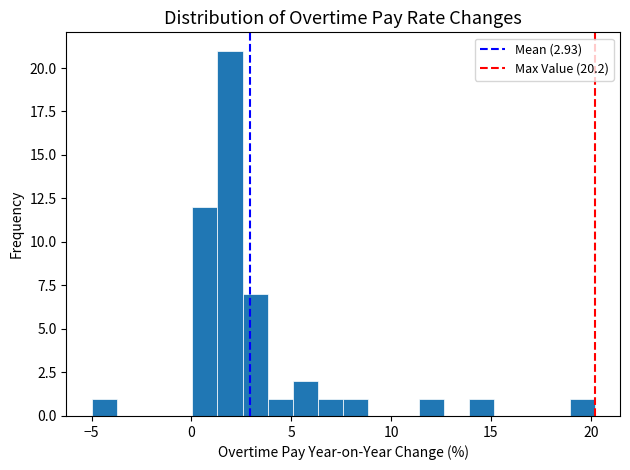

Around what value on the x-axis is the tallest bar? Give the approximate position of its centre, as read against the axis.

2.0